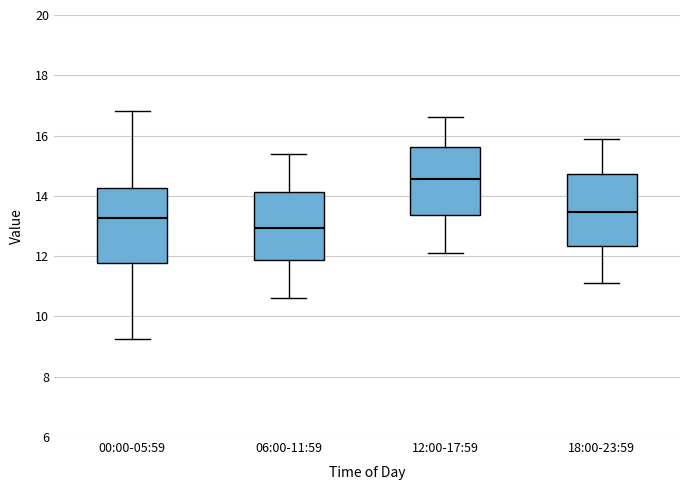

Where does the lower whisker of the box for 12:00-17:59 end on the y-axis? The values are not printed on the chart, so give them approximately, as read against the axis.

12.2